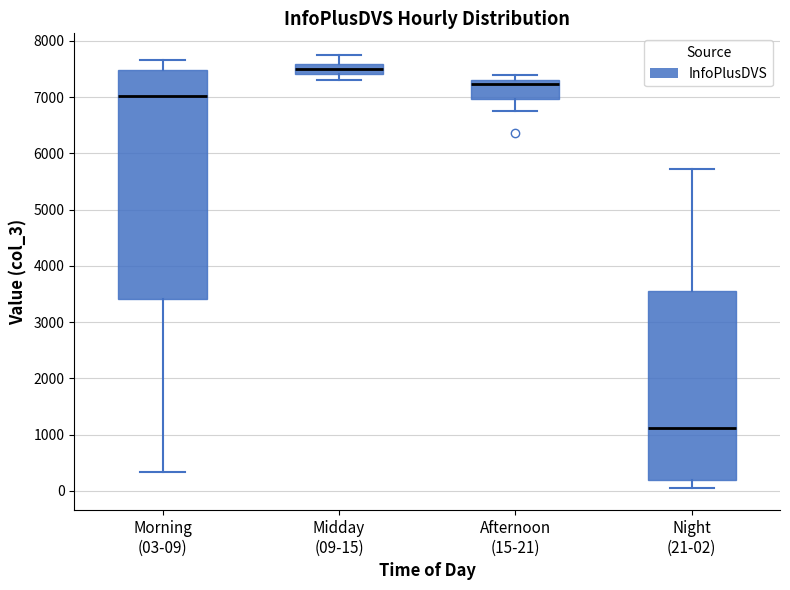

Which box's median line is the lowest?

Night (21-02)